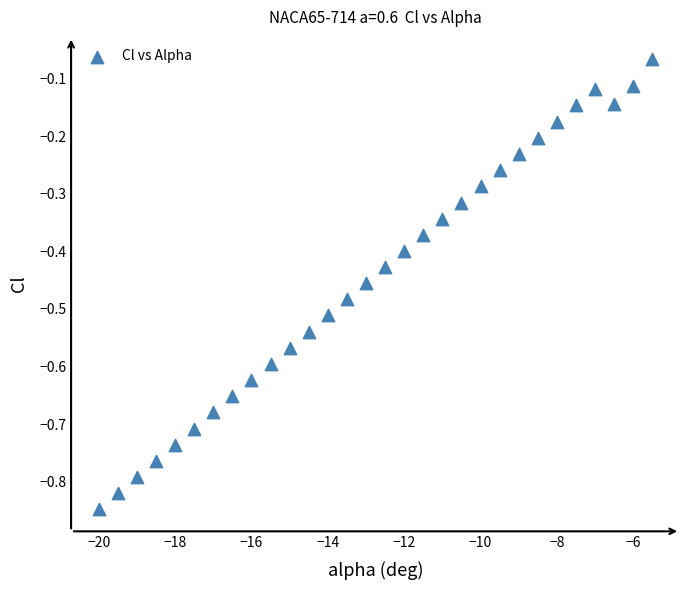

What is the range of Y values (max minus min)?

0.8